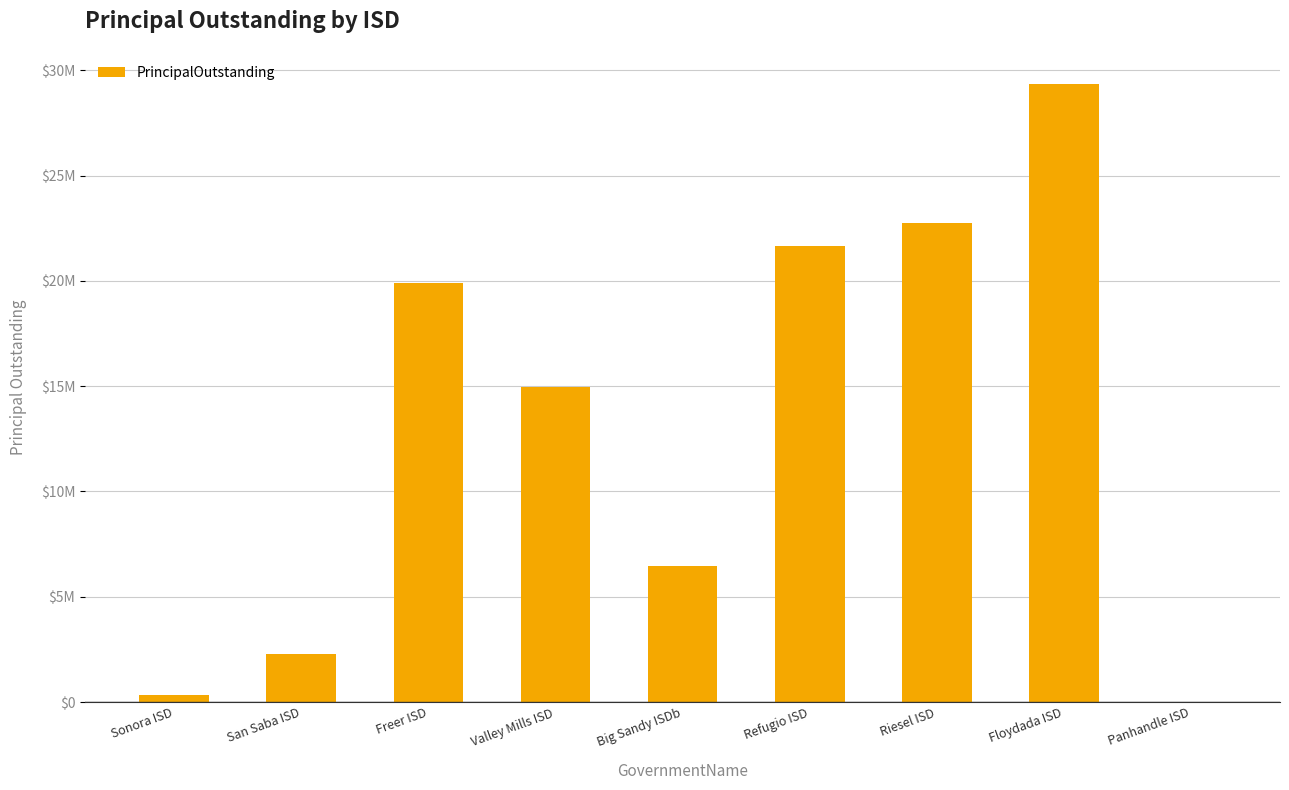

What is the greatest value displayed?

29355000.0